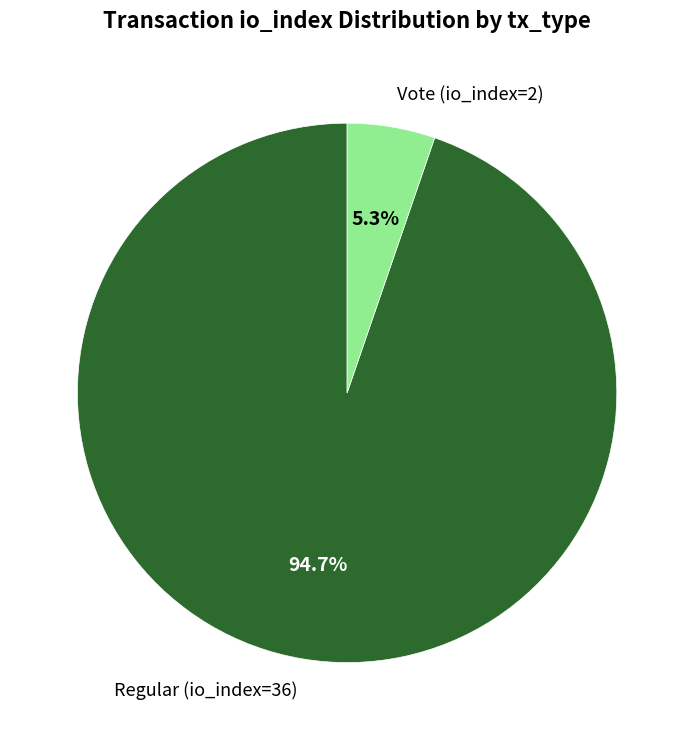

True or false: Vote (io_index=2) accounts for 5% of the total.

True